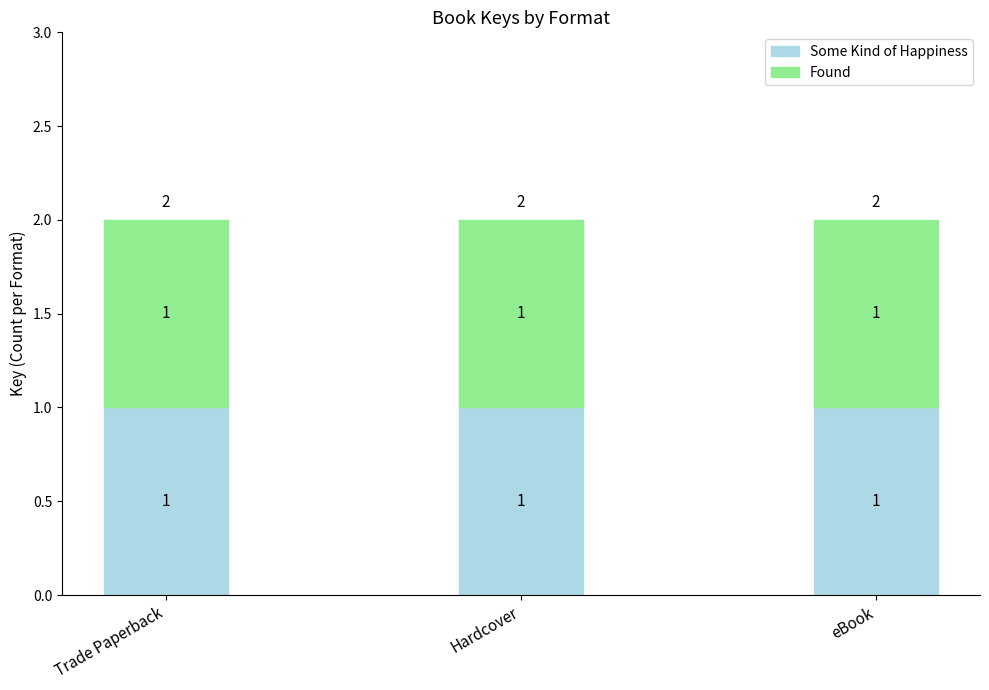

Where is the data nearest to the value 225104586?

Trade Paperback